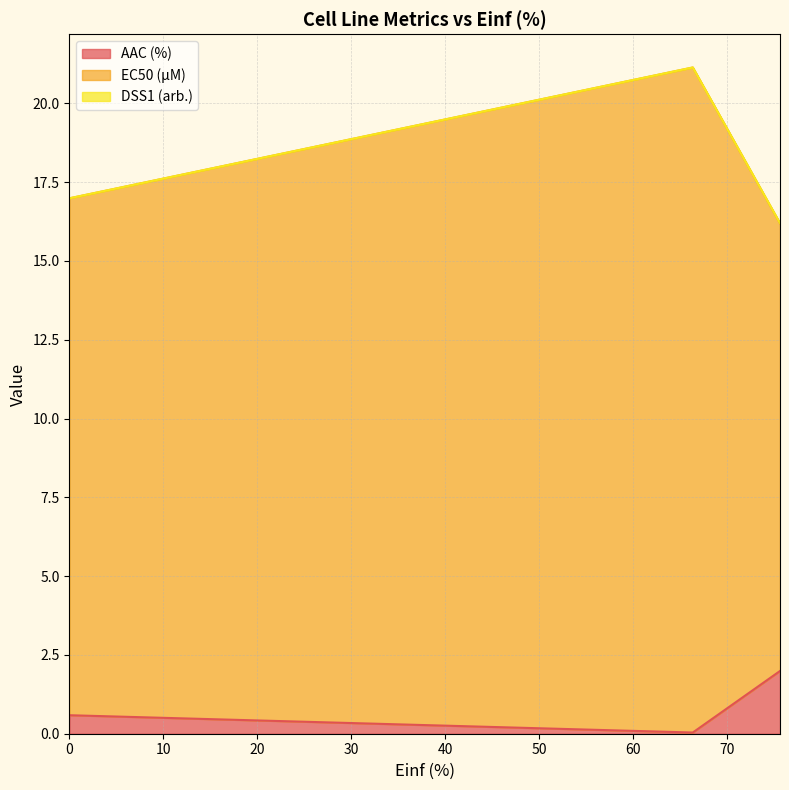

True or false: AAC (%) has a value of 2.0 at 75.593.

True